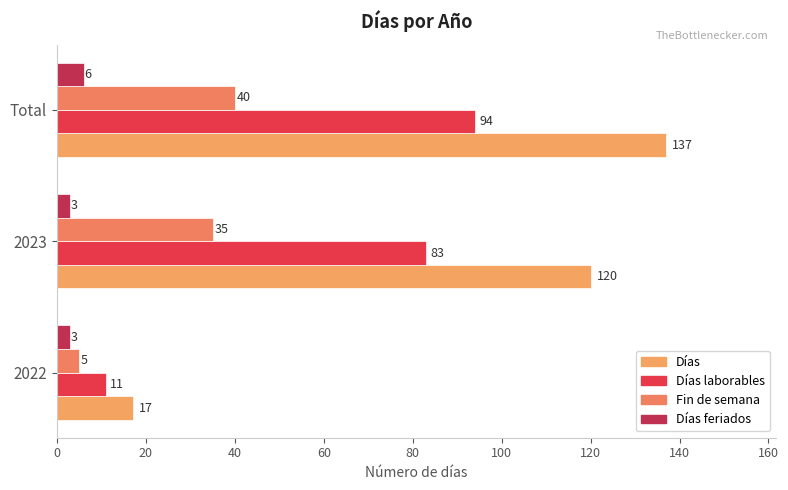

How many categories are shown in the chart?

3